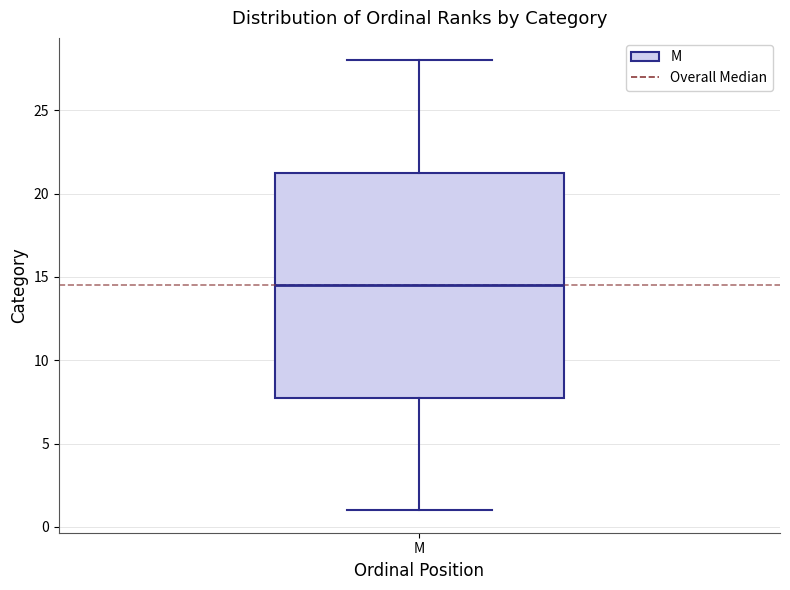

Read this box plot against the y-axis: the position of the median line, the range covered by the box, and the ends of both whiskers. The values are not printed on the chart, so give them approximately, as read against the axis.

median 14.5, box 8.0 to 21.5, whiskers 1.0 to 28.0